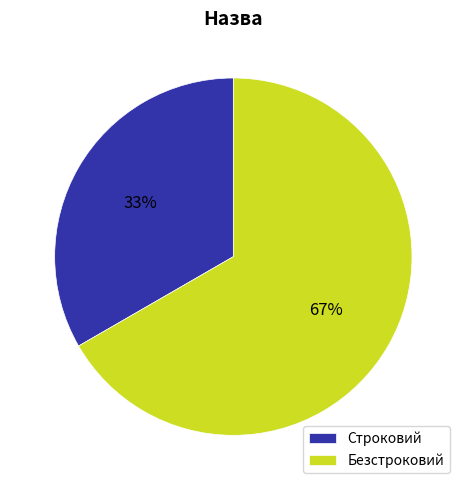

Which slice is the smallest?

Строковий